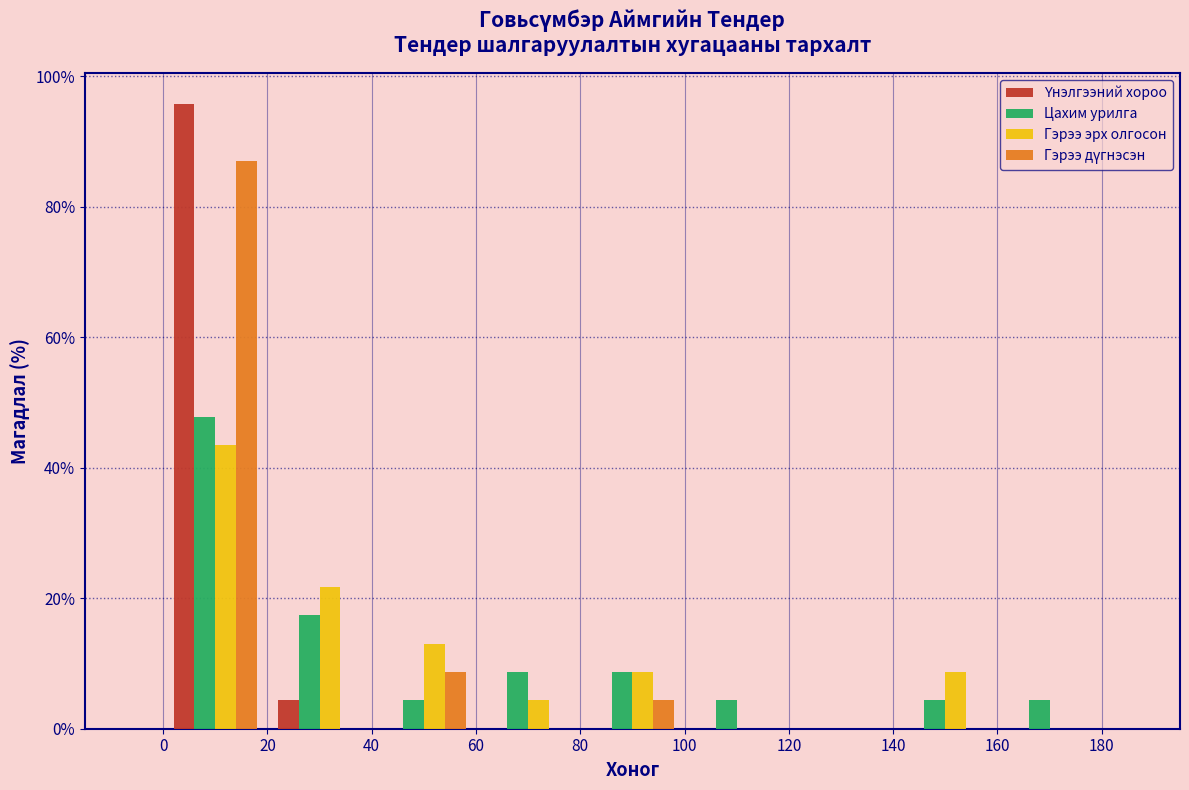

What is the height of the Цахим урилга bar covering 20 to 40 on the x-axis? The values are not printed on the chart, so give them approximately, as read against the axis.

18